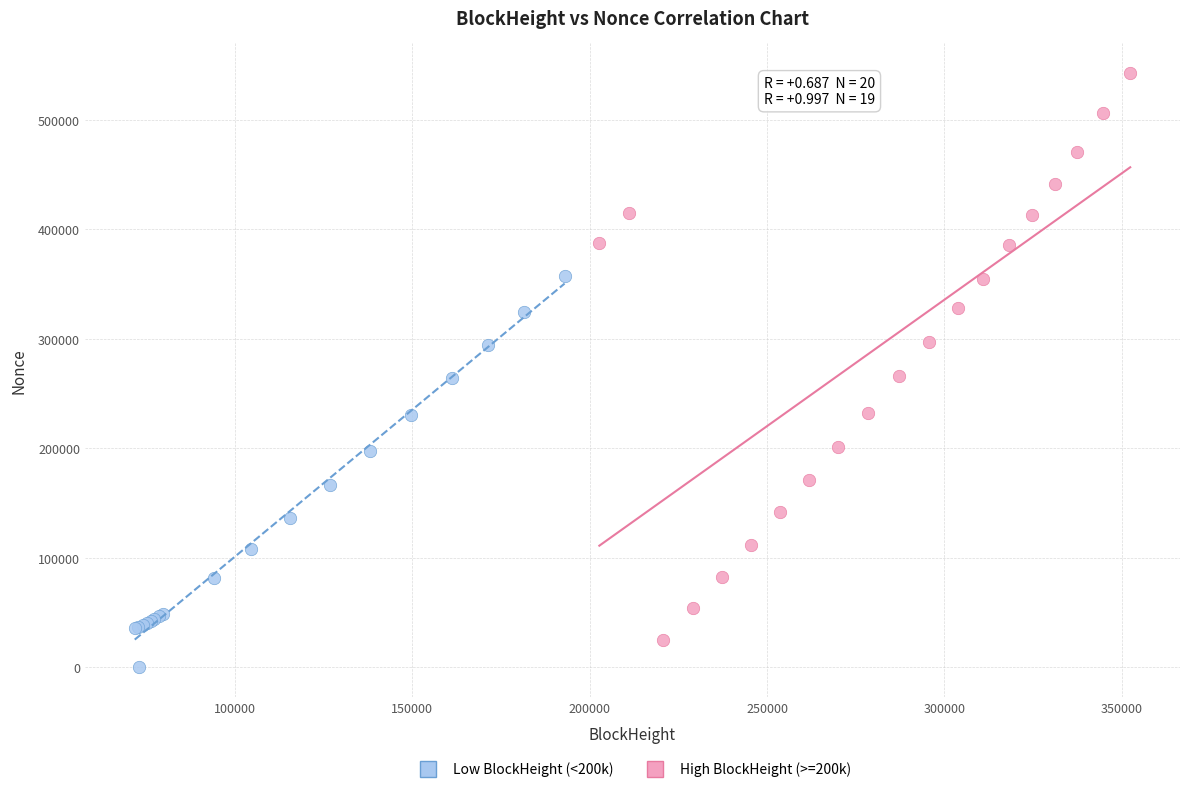

Which series has the largest Y range (max minus min)?

High BlockHeight (>=200k)